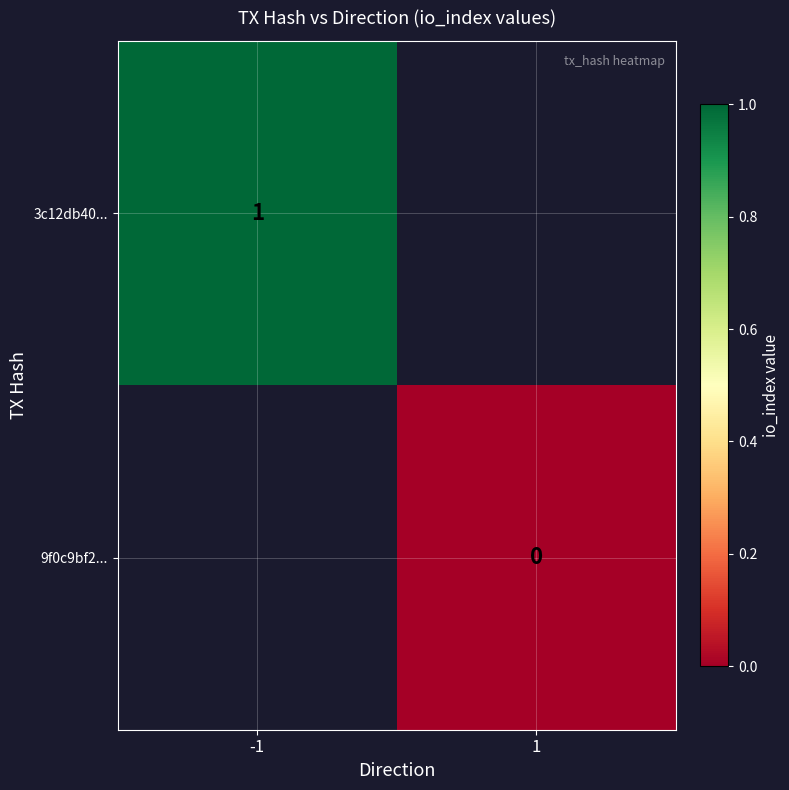

Which category has the highest value across all series?

-1